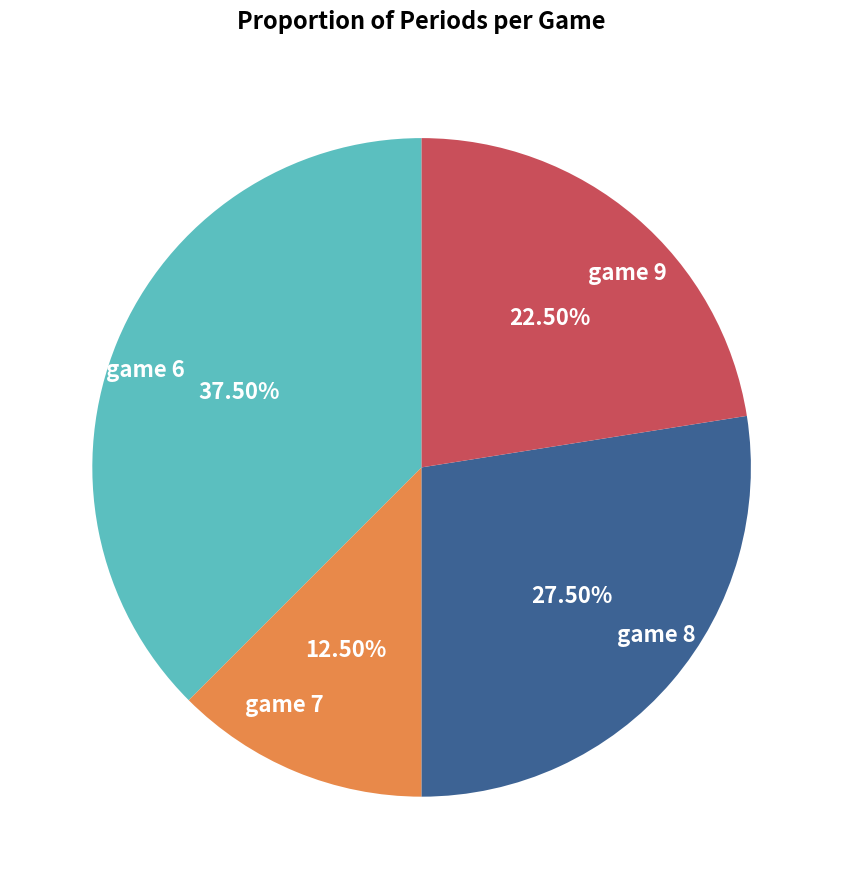

Rank the categories by value from lowest to highest.

game 7, game 9, game 8, game 6